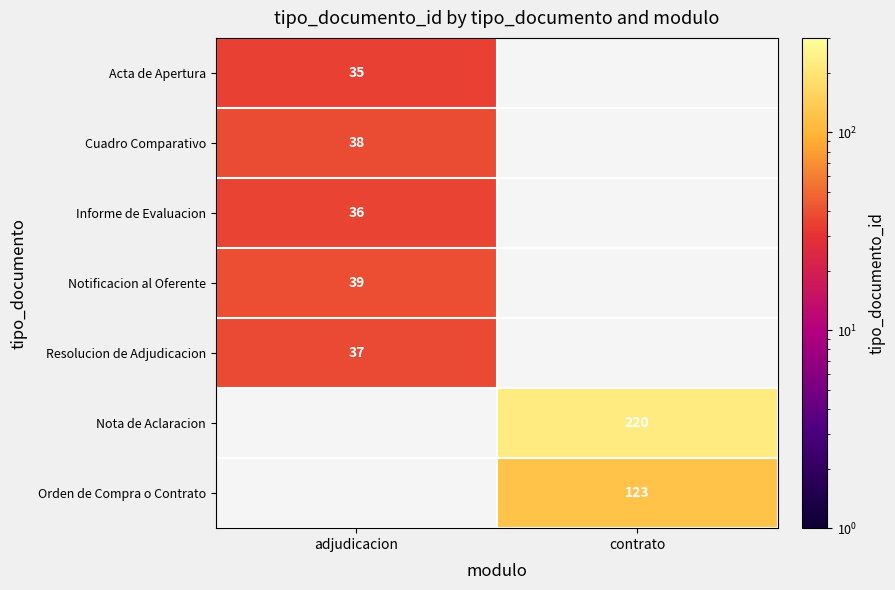

What is the minimum value shown in the chart?

35.0